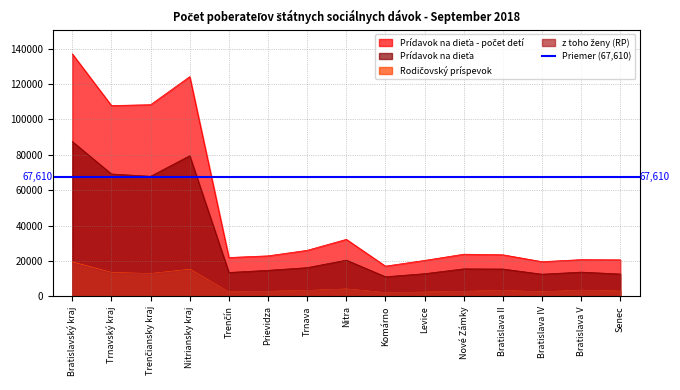

Is it true that Prídavok na dieťa equals 5512 at Nitra?

False